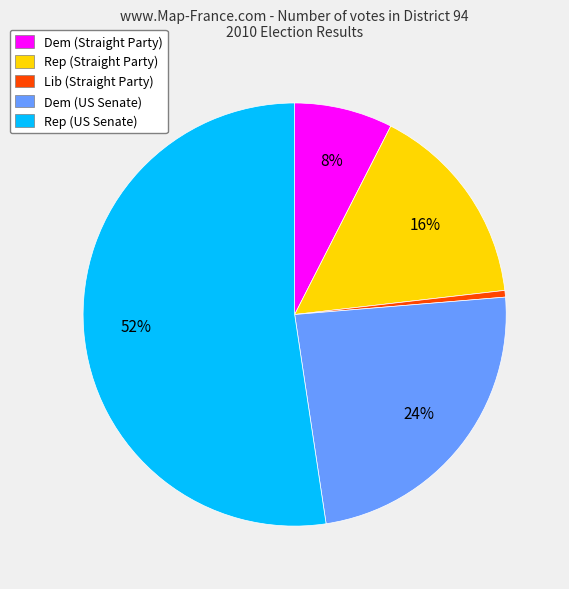

Is the sum of Rep (Straight Party) and Dem (US Senate) greater than half?

No